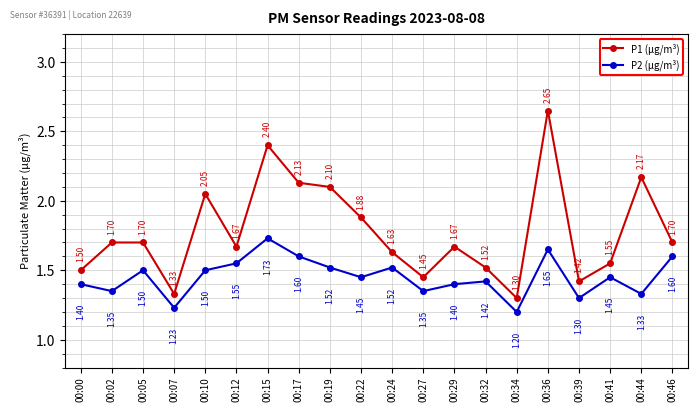

Rank the series by their average value, from highest to lowest.

P1 (μg/m³), P2 (μg/m³)